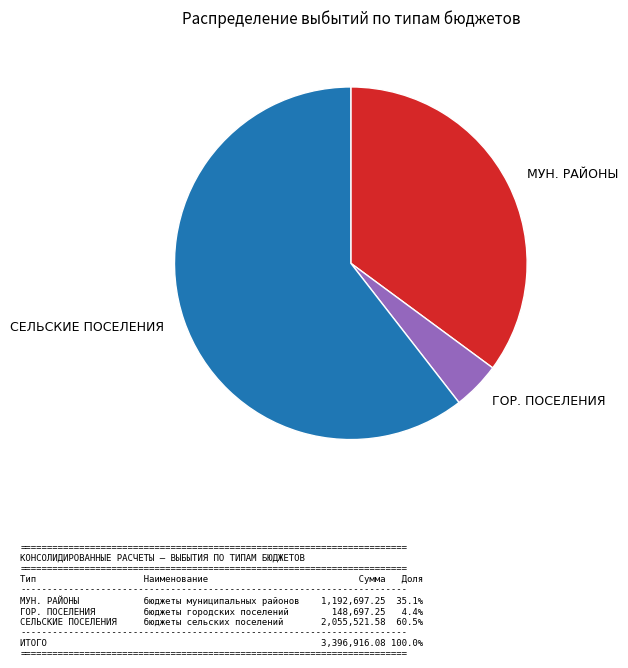

Approximately how many times larger is the value at МУН. РАЙОНЫ compared to СЕЛЬСКИЕ ПОСЕЛЕНИЯ?

0.6